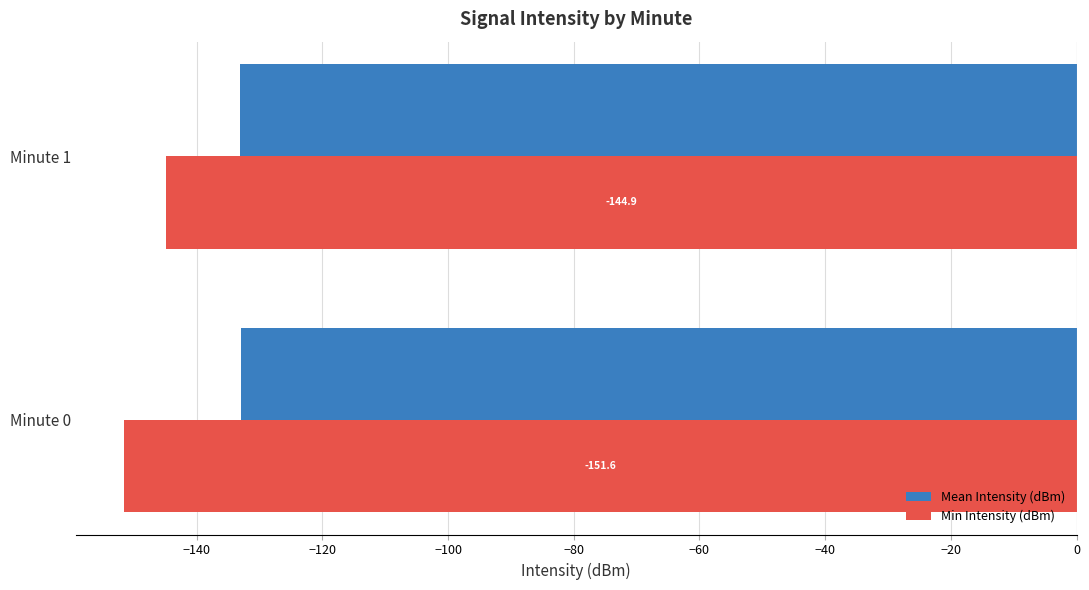

Where is Mean Intensity (dBm) nearest to the value -133?

Minute 0